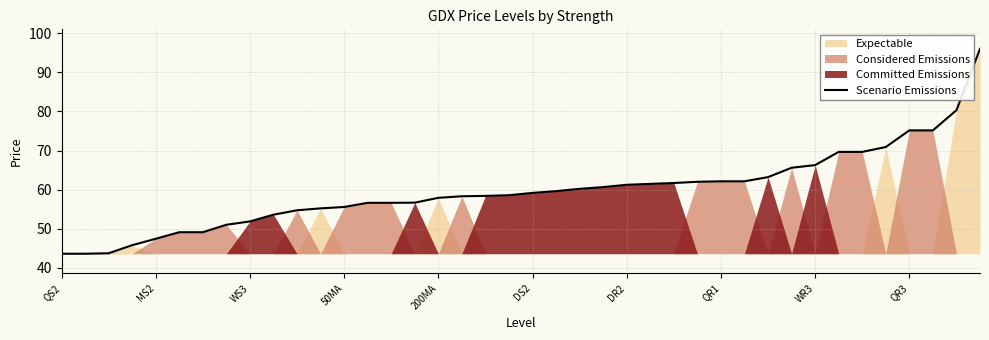

Reading left to right, transcribe all the data shown in this chart.

43.6	43.6	43.7	45.8	47.4	49.1	49.1	51.0	51.8	53.6	54.7	55.2	55.5	56.6	56.6	56.6	57.9	58.3	58.4	58.6	59.1	59.6	60.2	60.6	61.2	61.5	61.7	62.0	62.1	62.1	63.2	65.6	66.3	69.7	69.7	70.9	75.2	75.2	80.3	96.0